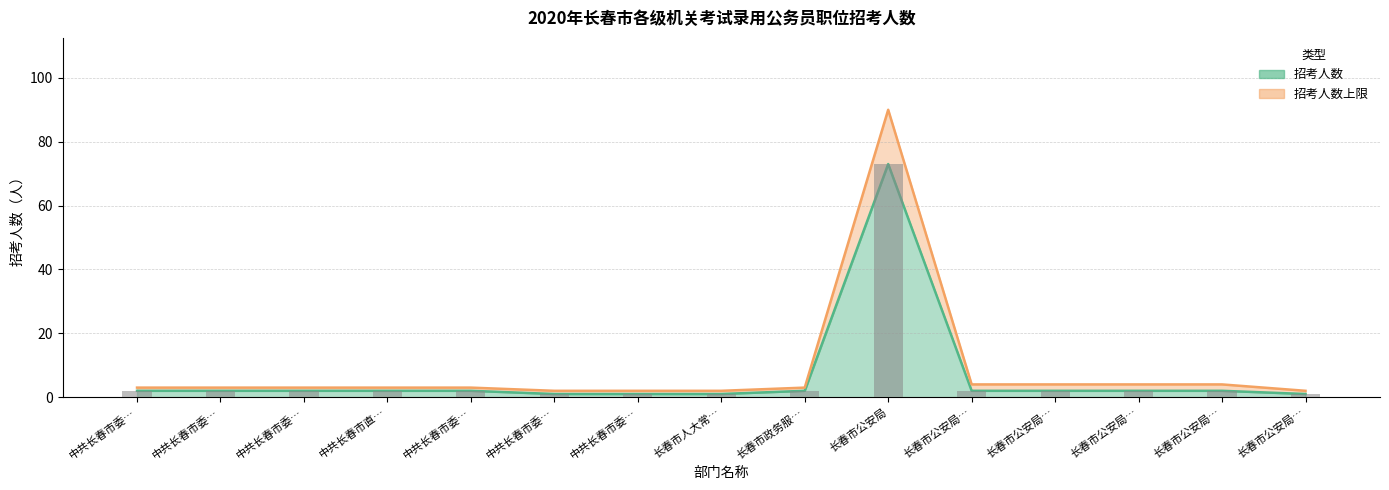

At which category is the sum across all series the highest?

长春市公安局